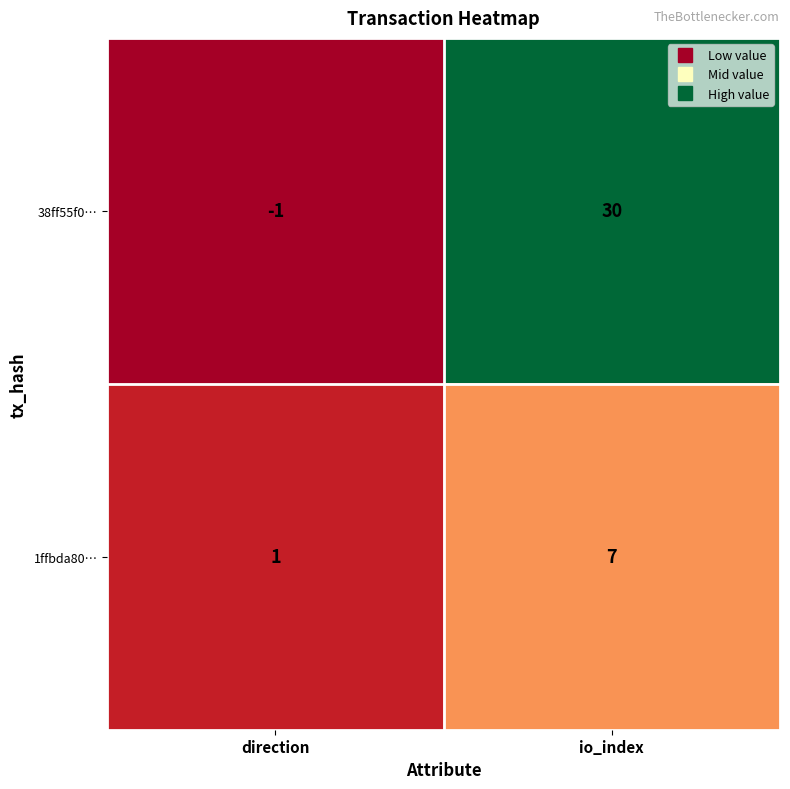

The 1ffbda80… series shows 1 at direction. True or false?

True